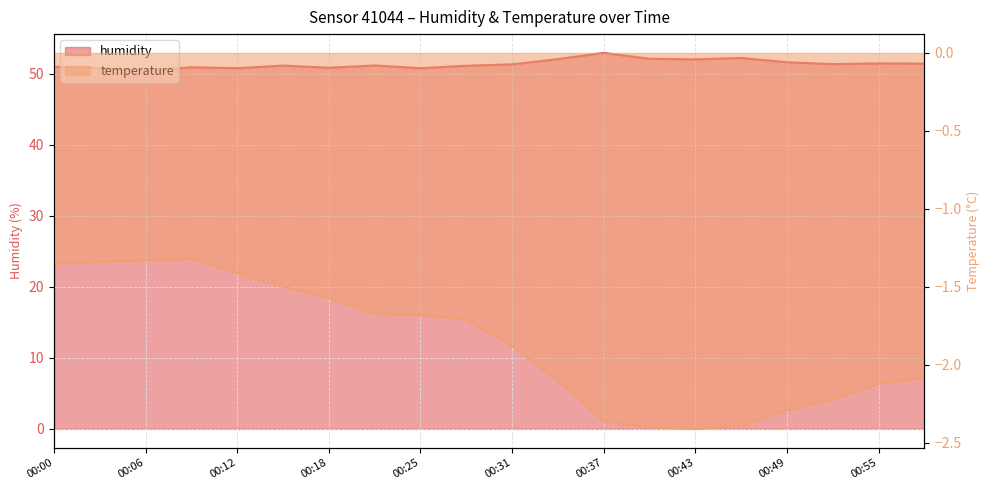

At which label does humidity reach its minimum?

00:06